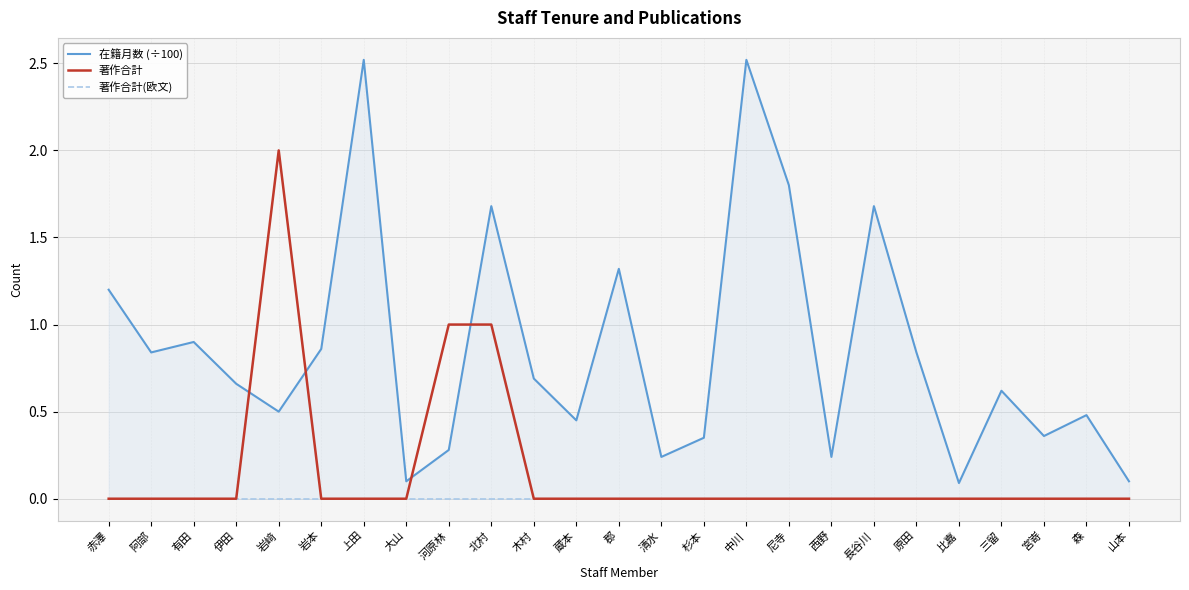

What position from the right is 木村?

15